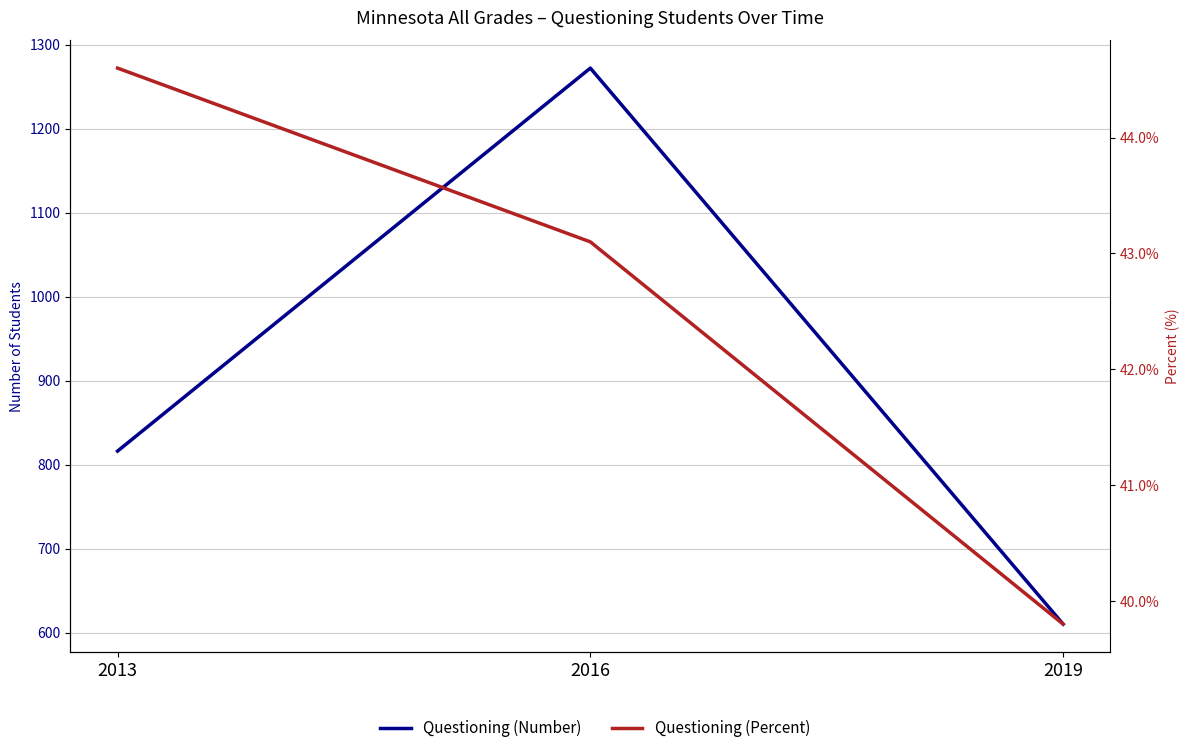

Rank the series at 2013 from lowest to highest value.

Questioning (Percent), Questioning (Number)